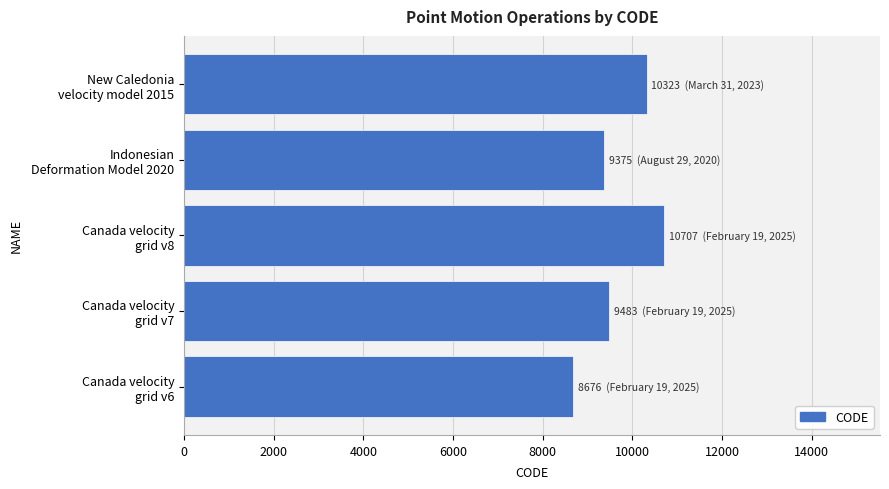

What is the smallest value displayed?

8676